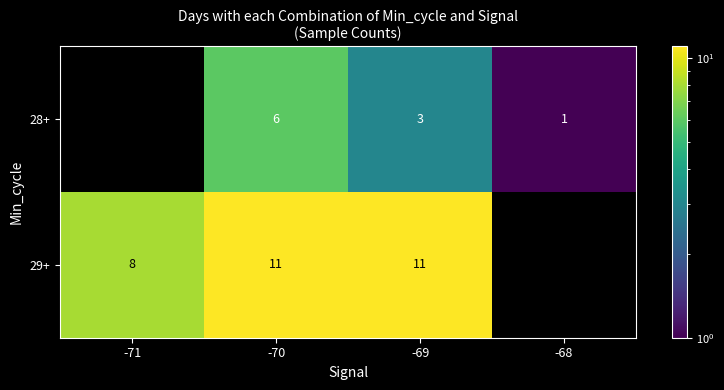

Is the value of 28+ at -69 greater than the value of 29+ at -70?

No